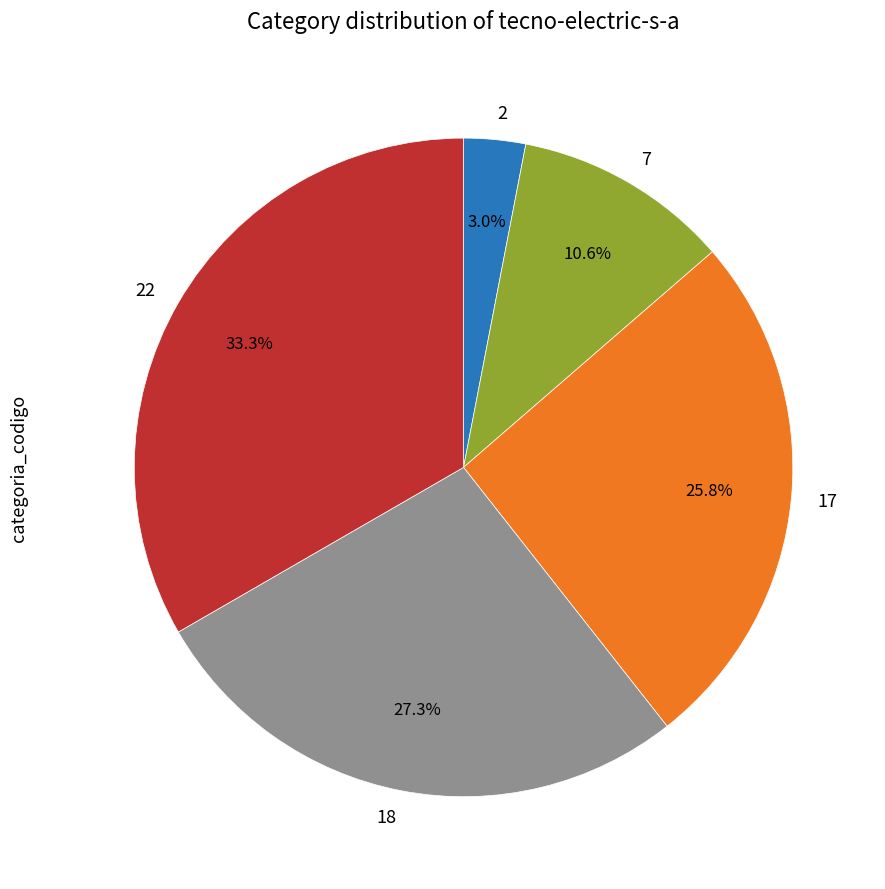

Is there a majority slice in this chart?

No